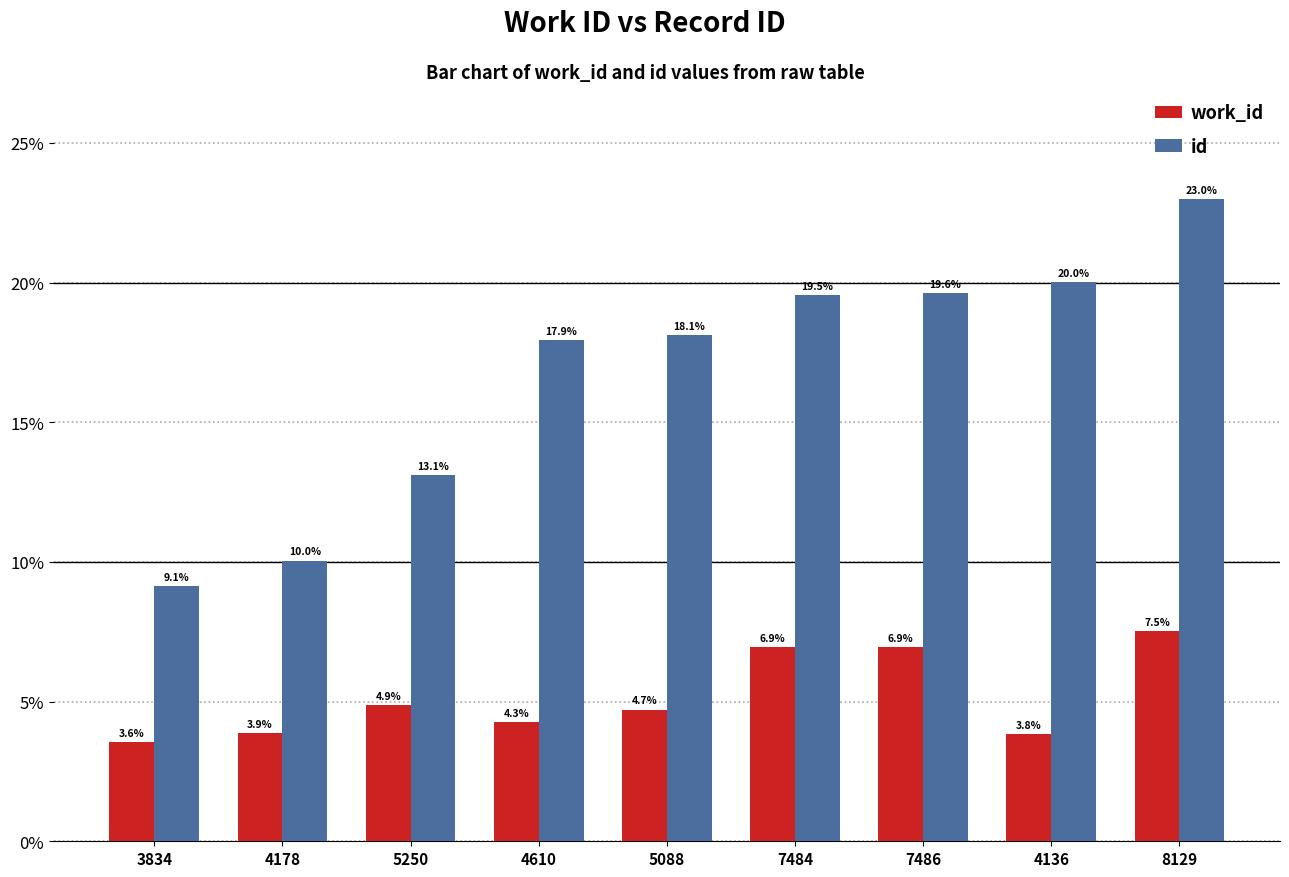

List the series in order of their overall mean, lowest first.

work_id, id